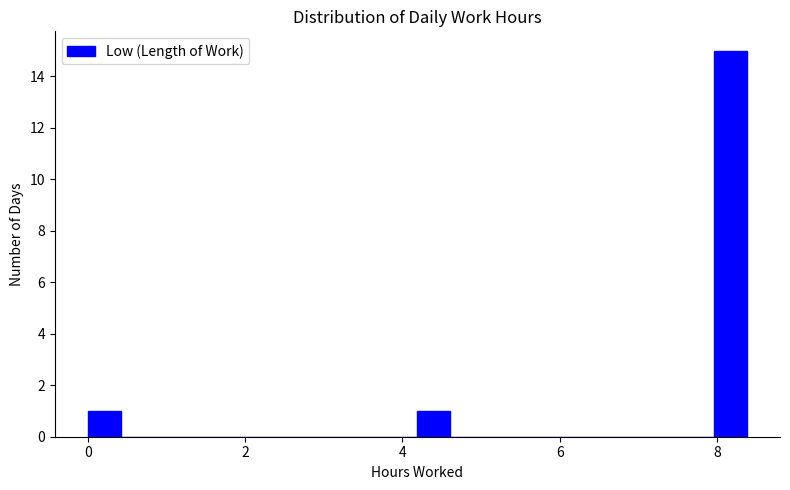

Read against the x-axis, roughly where is the centre of the tallest bar?

8.2